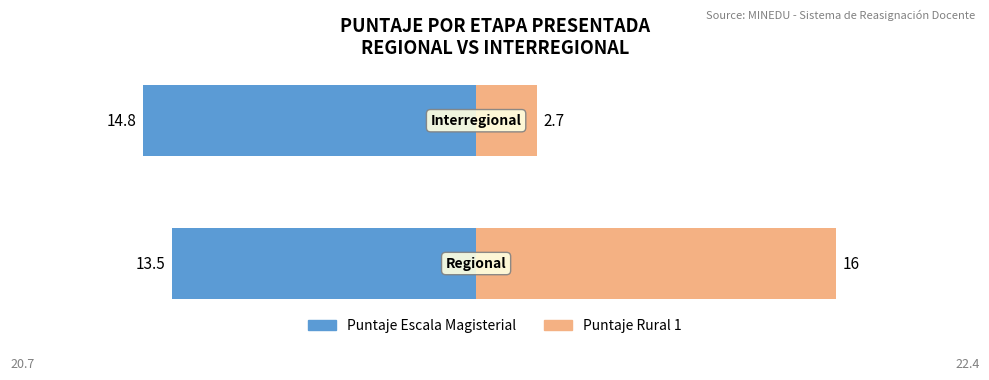

Rank the series by their maximum value, from lowest to highest.

Puntaje Escala Magisterial, Puntaje Rural 1